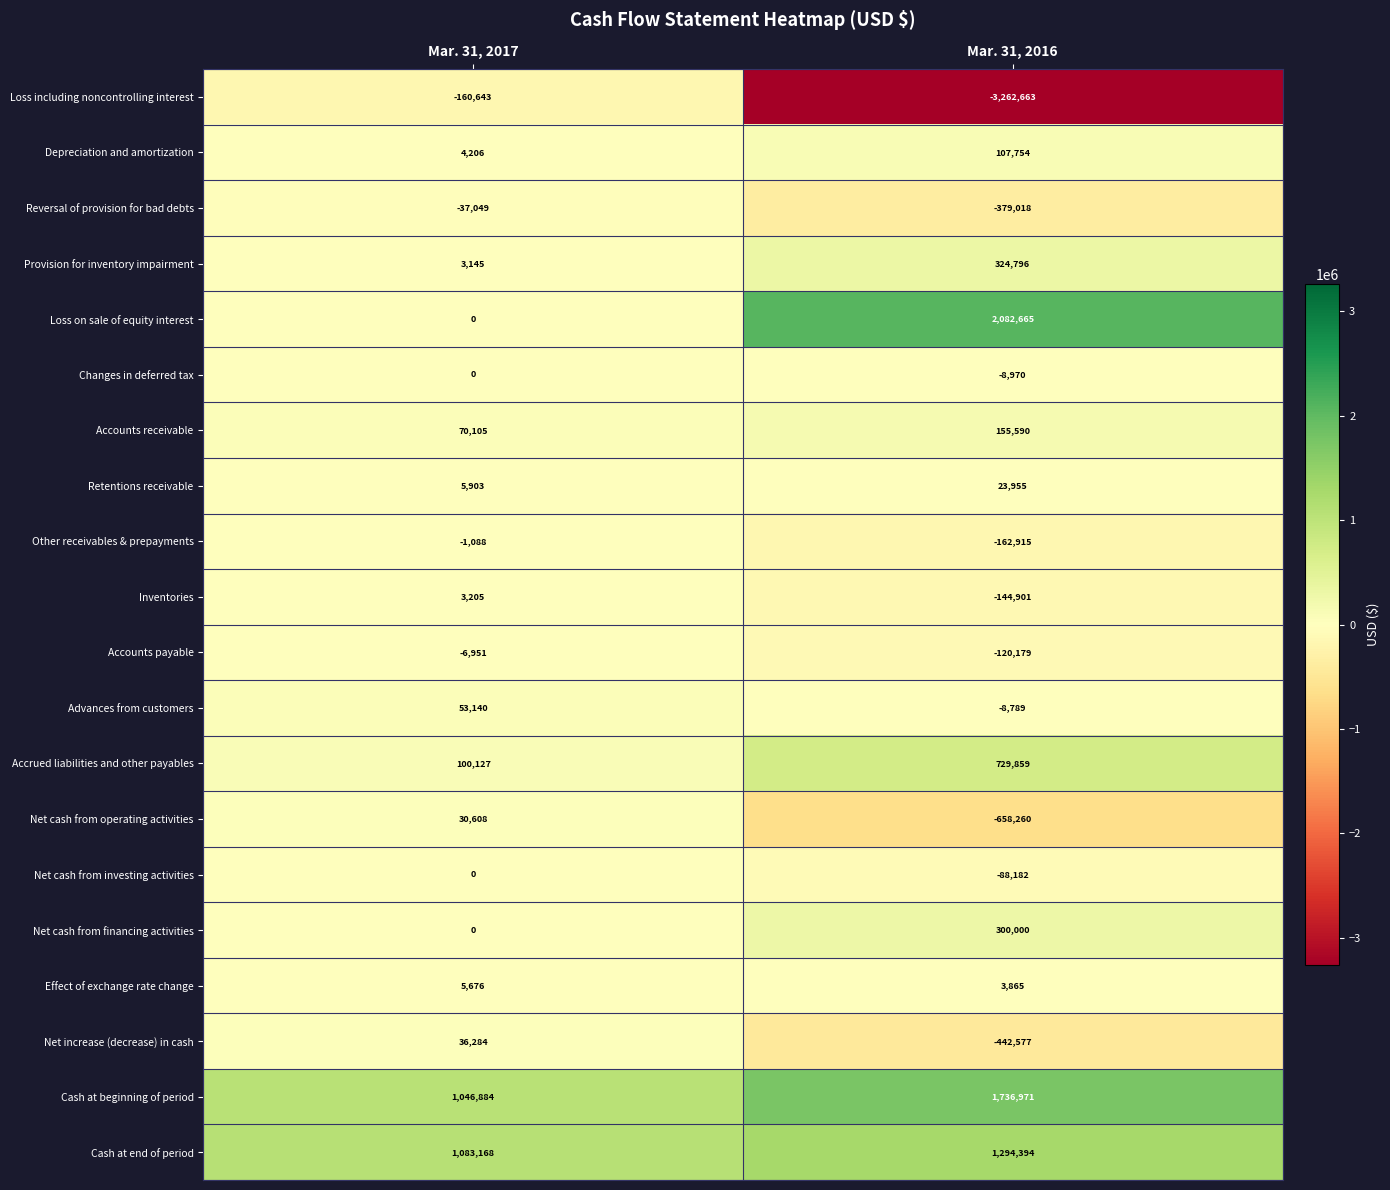

Which label corresponds to the largest value in the chart?

Mar. 31, 2016